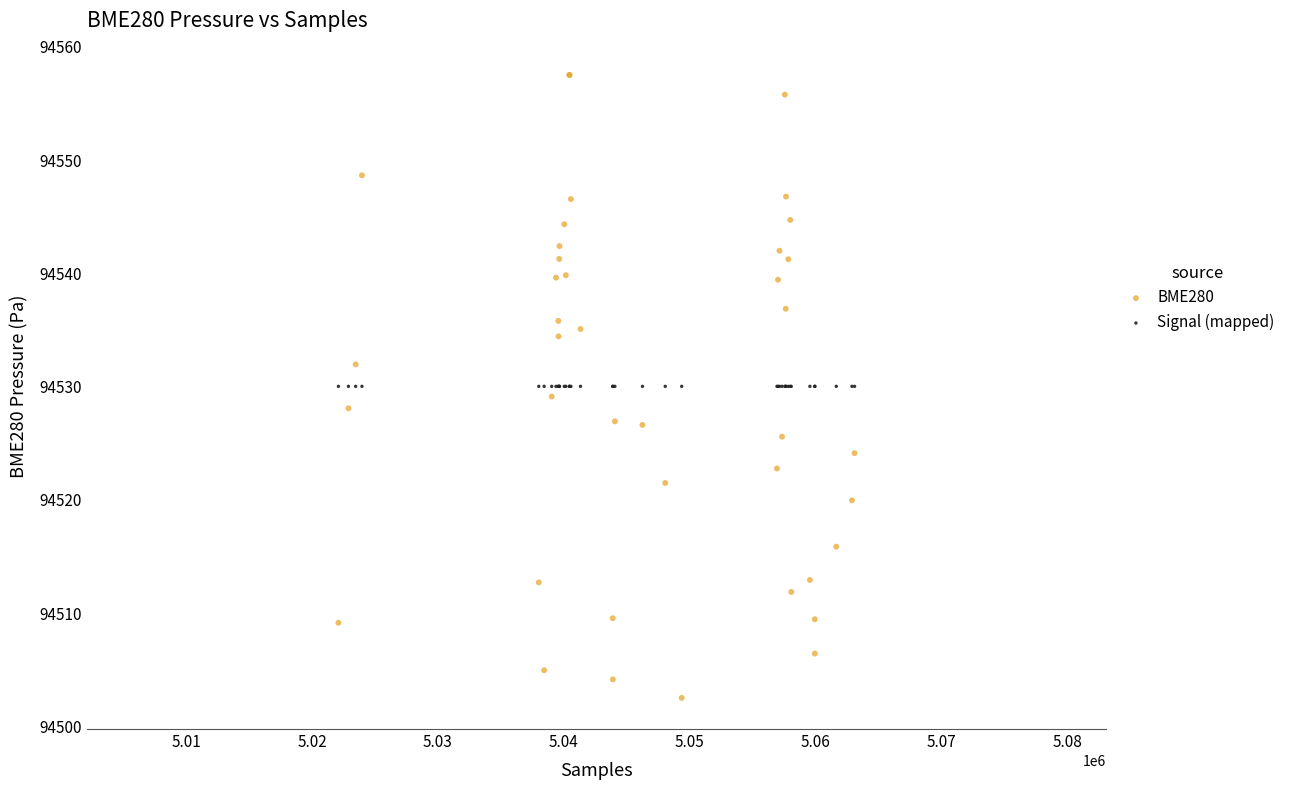

Which series contains the lowest Y value?

BME280